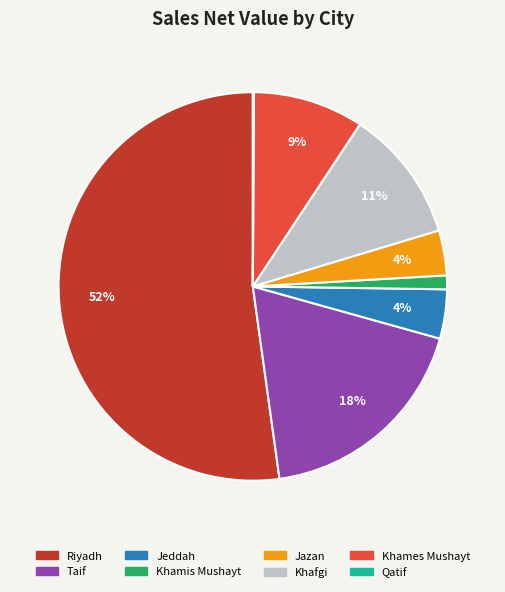

Is there a majority slice in this chart?

Yes